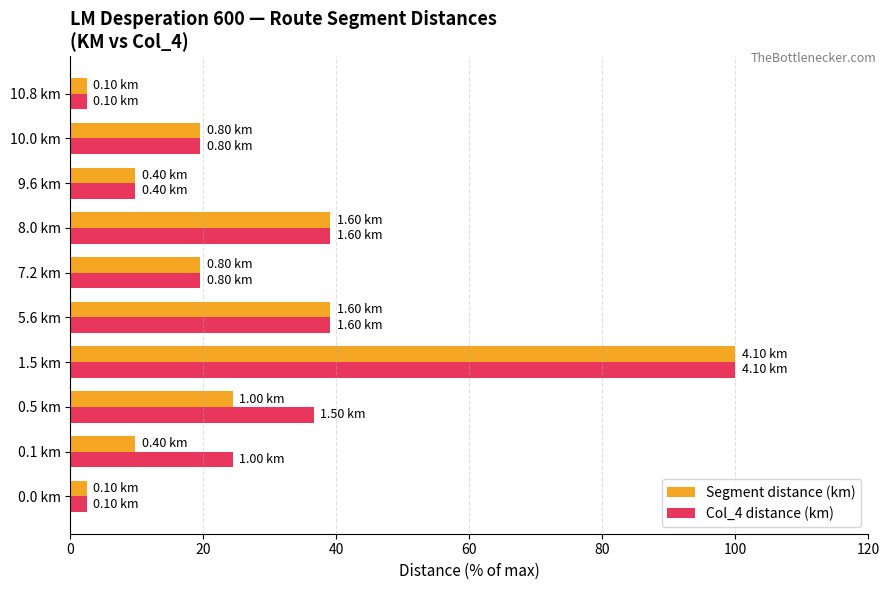

What is the spread (max minus min) of values at 0.1 km?

14.6